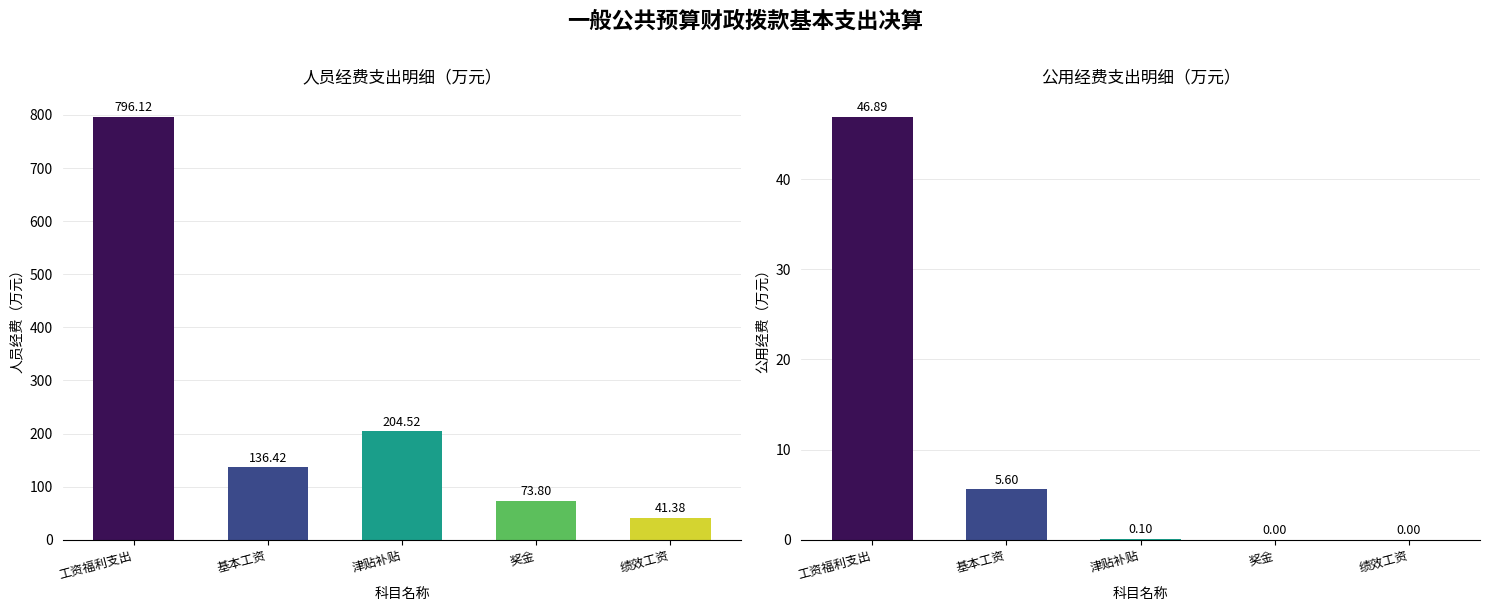

The 公用经费（万元） series shows 46.9 at 工资福利支出. True or false?

True